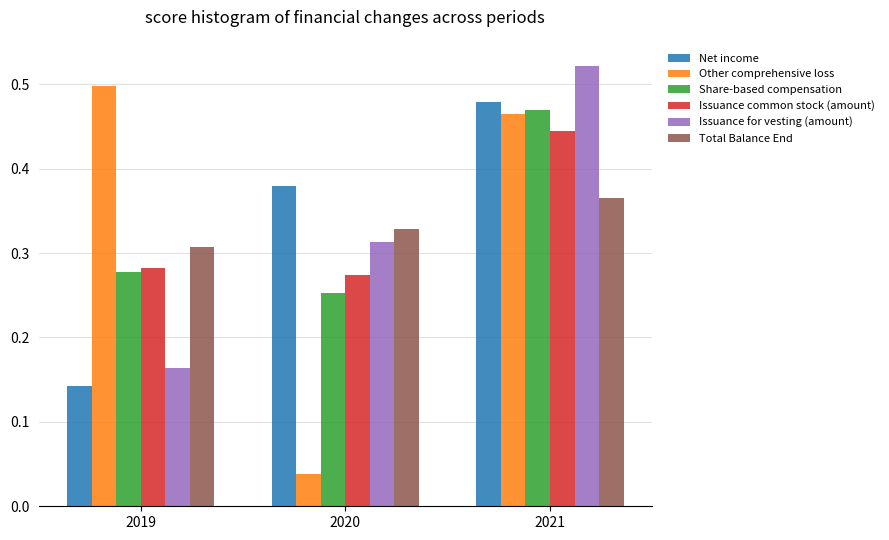

The Share-based compensation series shows 0.5 at 2021. True or false?

True